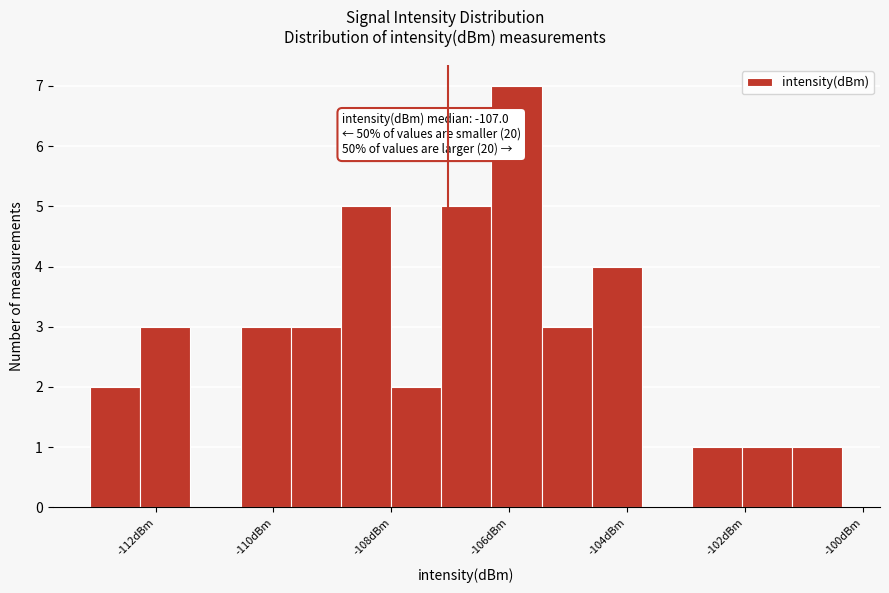

Over which range of the x-axis is the bar tallest?

-106.4 to -105.4